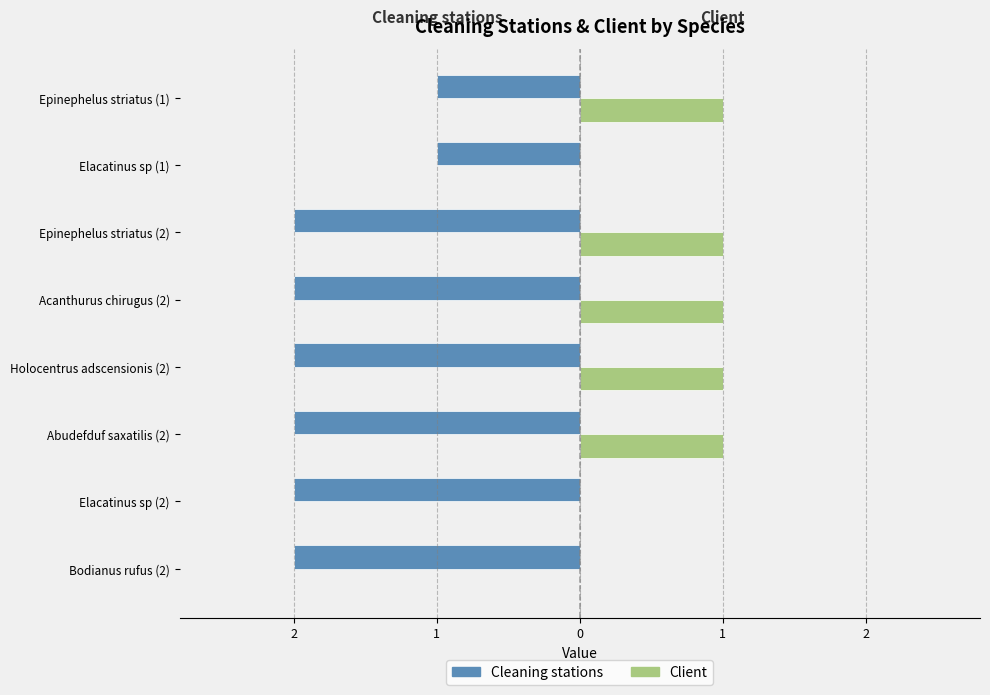

What are all the series names shown in the legend?

Cleaning stations, Client